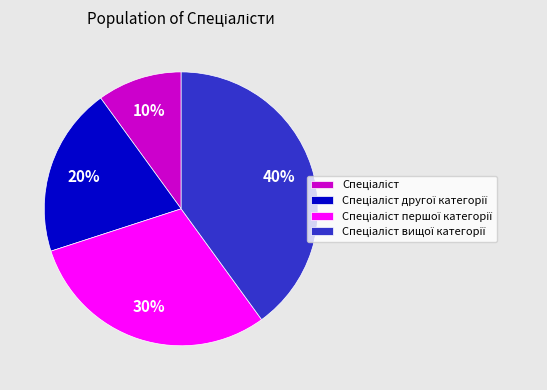

To the nearest percent, what is the average slice percentage?

25%